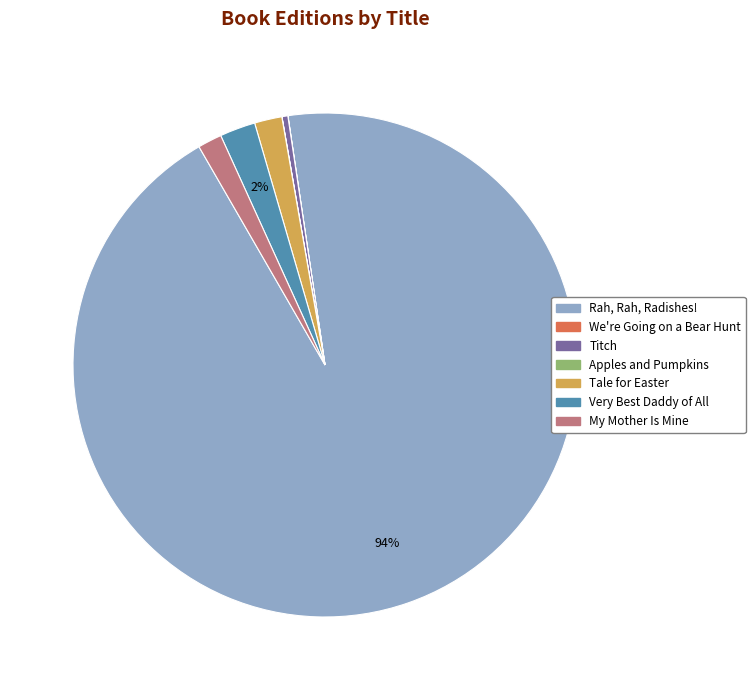

The Tale for Easter slice represents 2% of the pie. True or false?

True